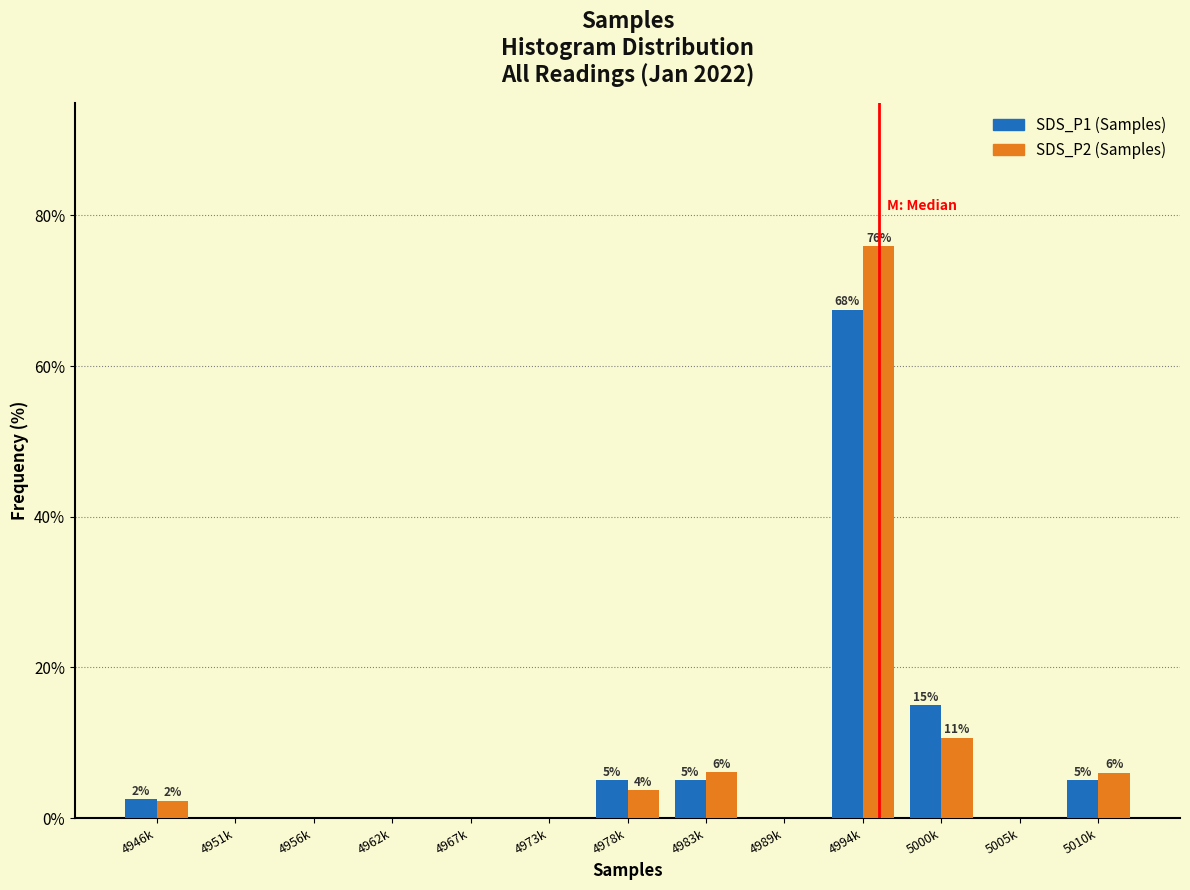

What is the sum of all SDS_P2 (Samples) values?

104.7